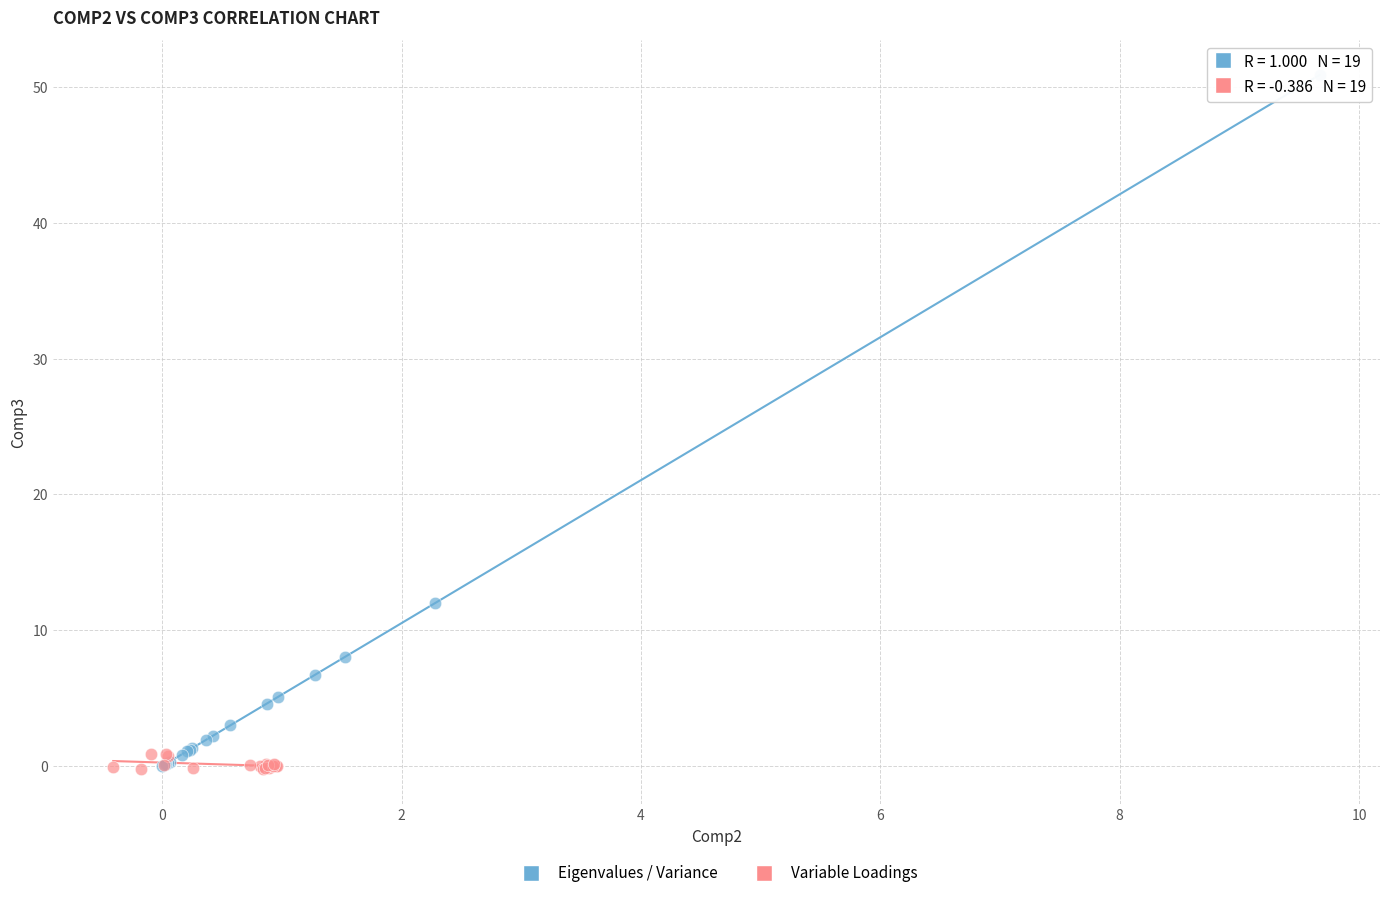

Which series has the widest spread of Y values?

Eigenvalues / Variance